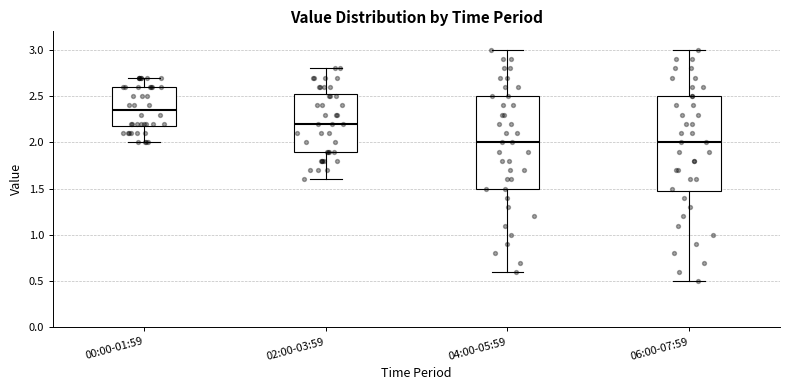

Where is the upper edge of the box for 02:00-03:59 on the y-axis? The values are not printed on the chart, so give them approximately, as read against the axis.

2.55